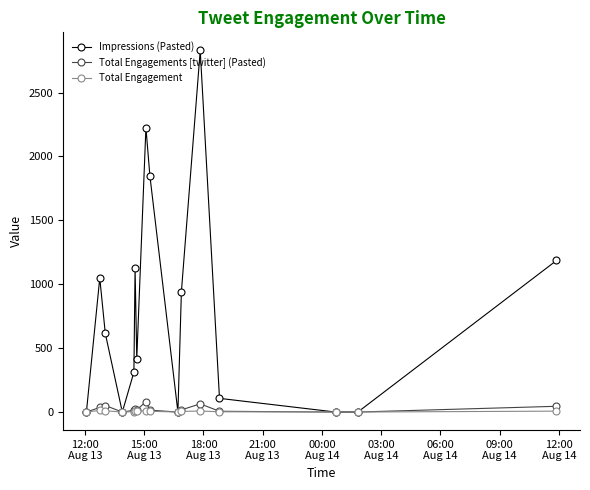

What is the greatest value displayed?

2830